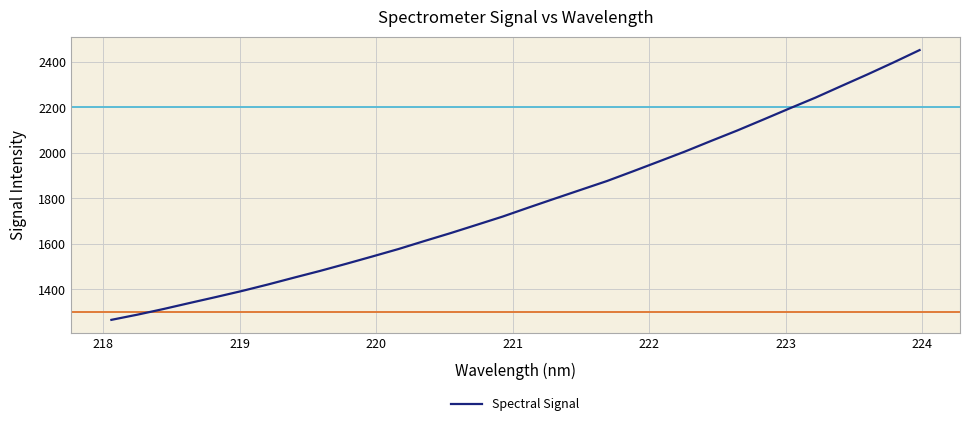

What is the average value?

1781.2